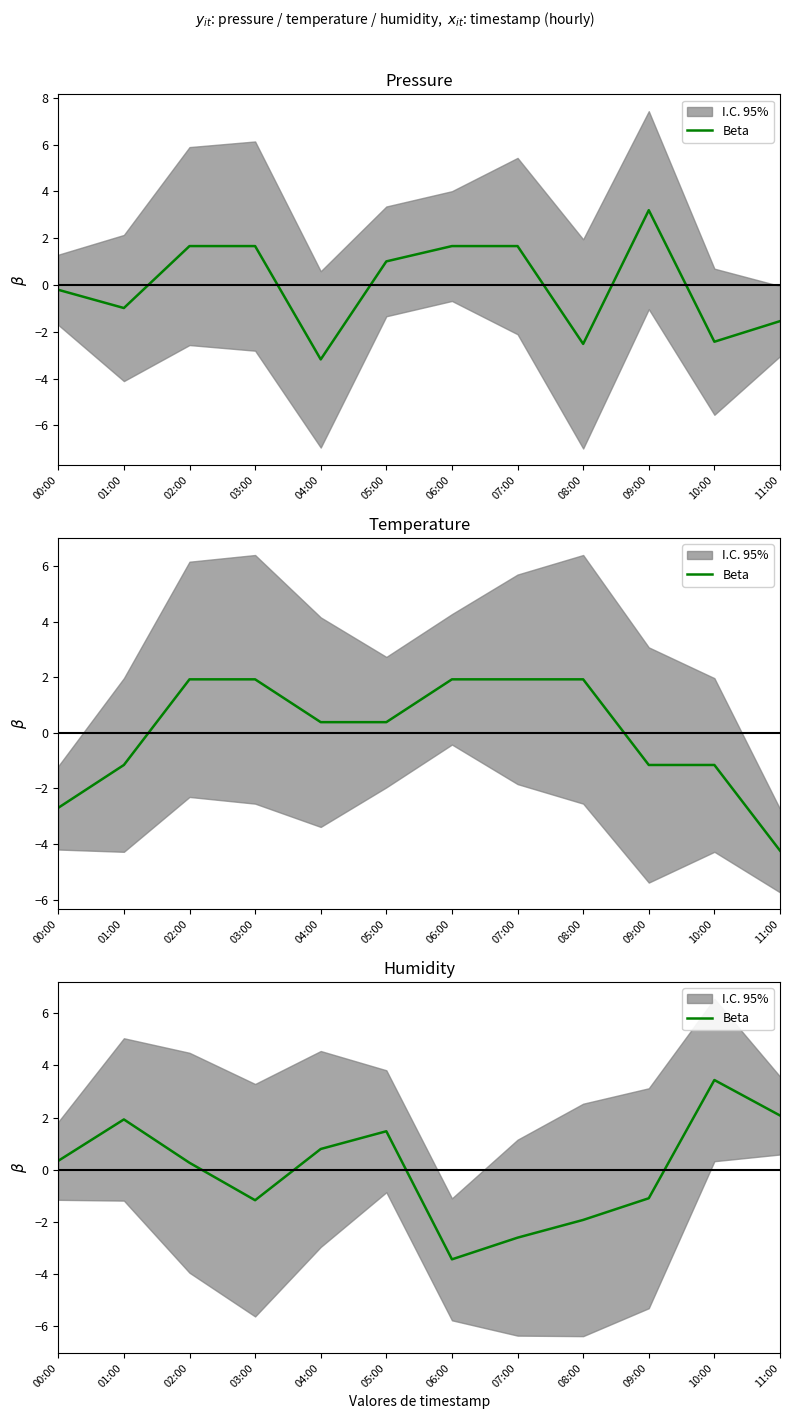

The value at 03:00 is -1.2. True or false?

True